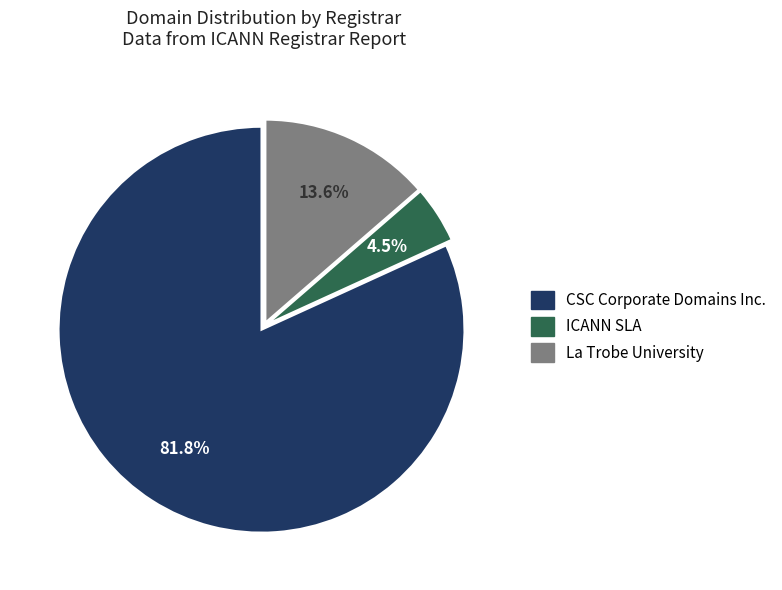

True or false: ICANN SLA accounts for 18% of the total.

False